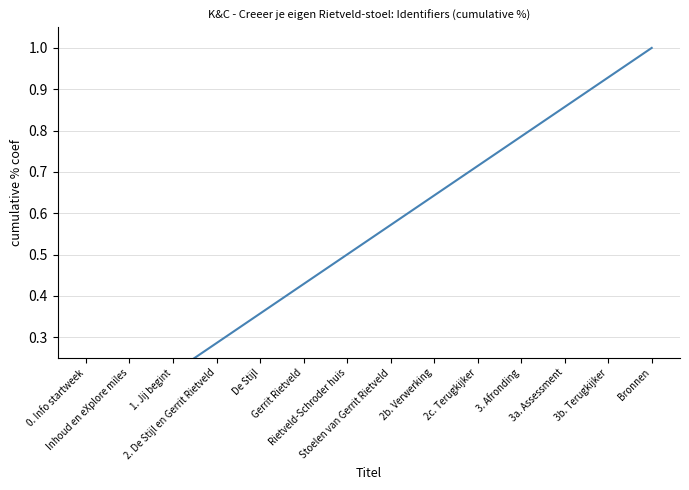

True or false: the data has more than 2 interior local peaks.

False